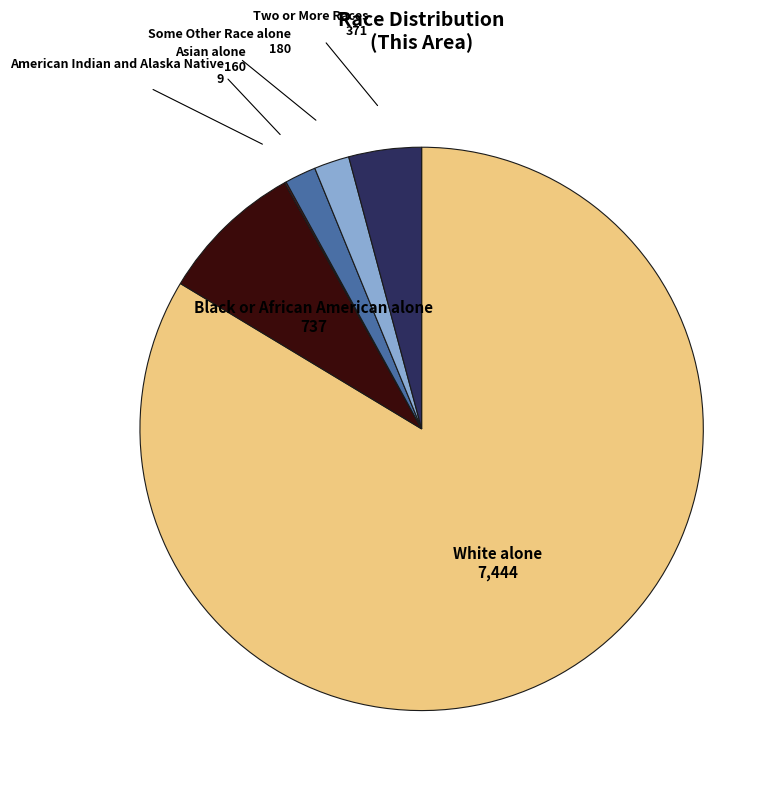

Which category has the biggest portion of the pie?

White alone